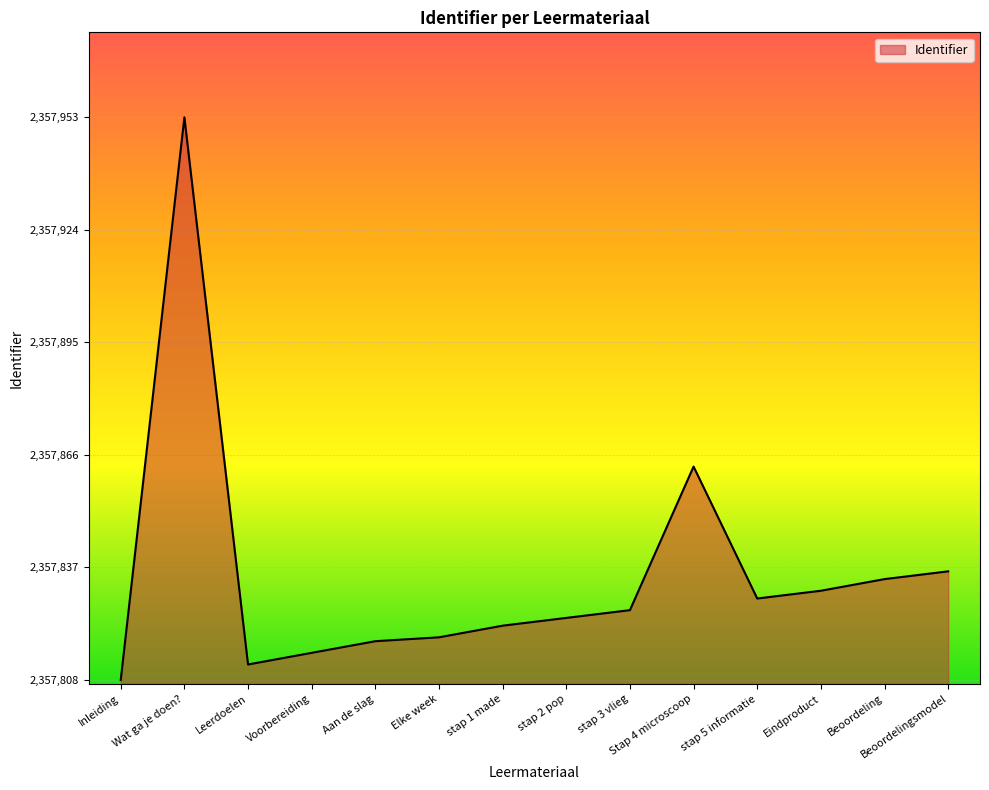

The chart shows a value of 7 at stap 2 pop. True or false?

False